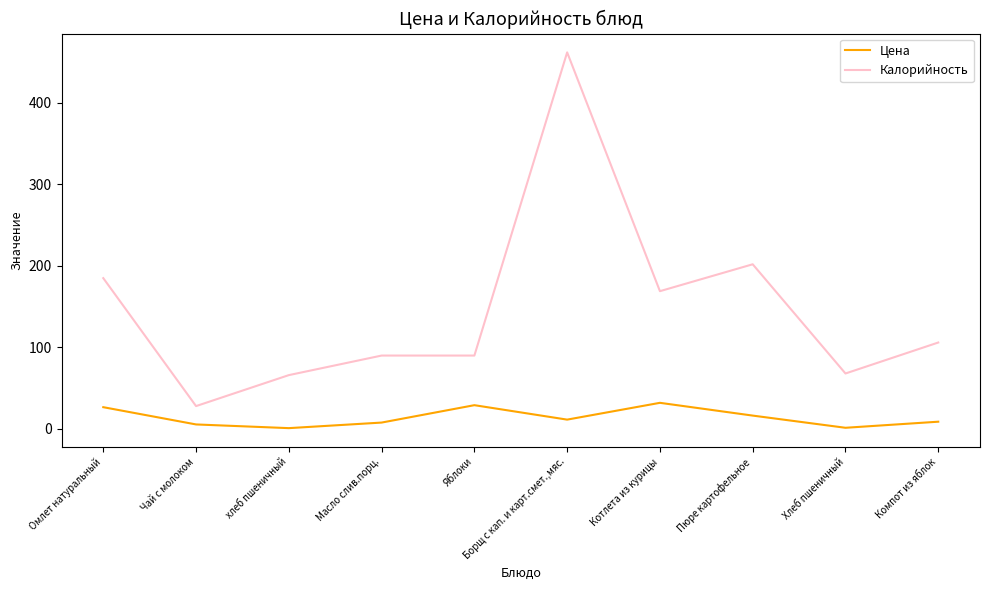

True or false: Цена and Калорийность intersect in this chart.

False